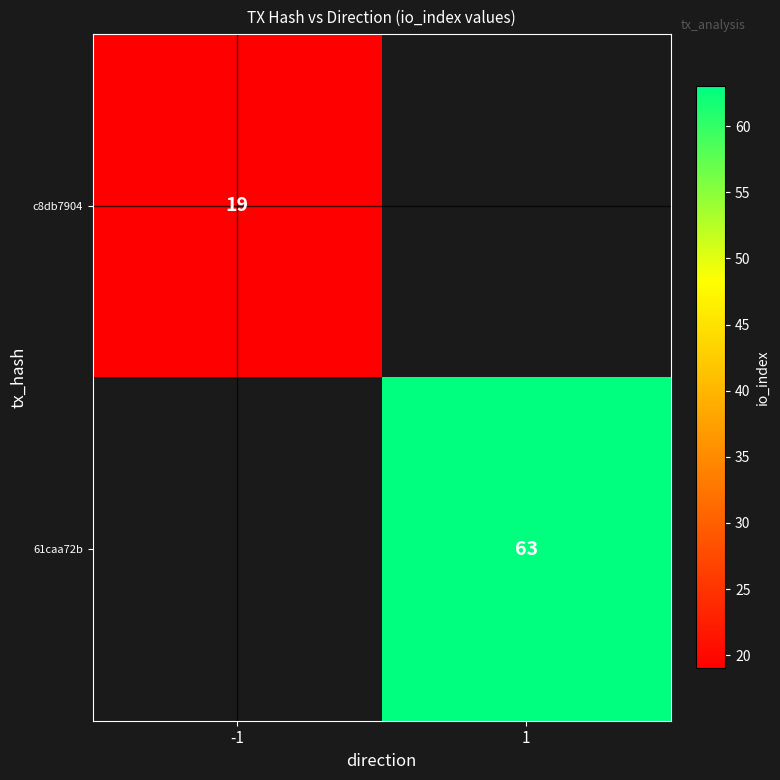

Is it true that 61caa72b equals 32 at 1?

False